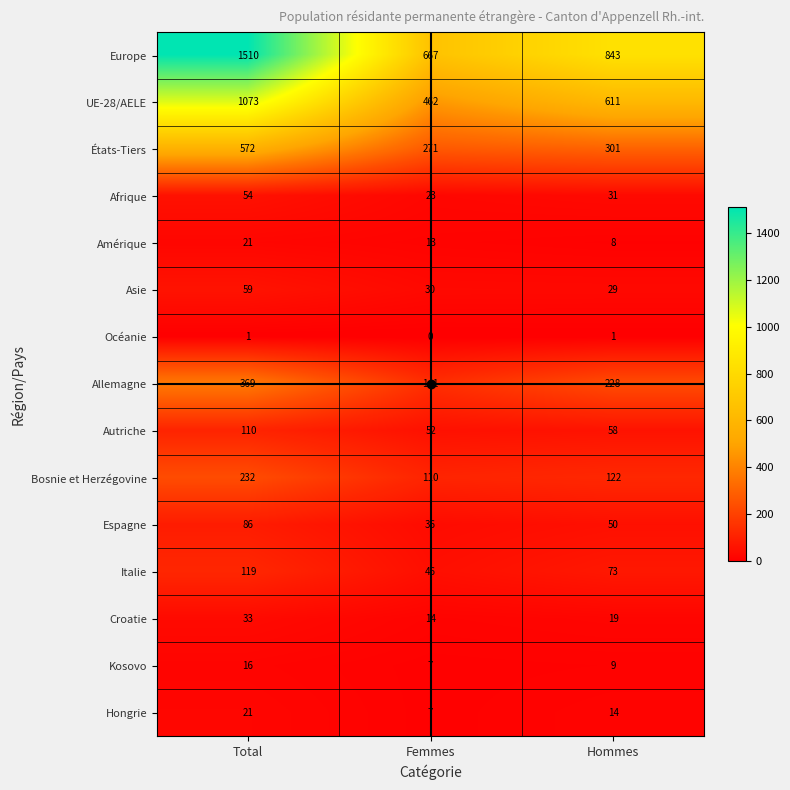

What is the sum of all Amérique values?

42